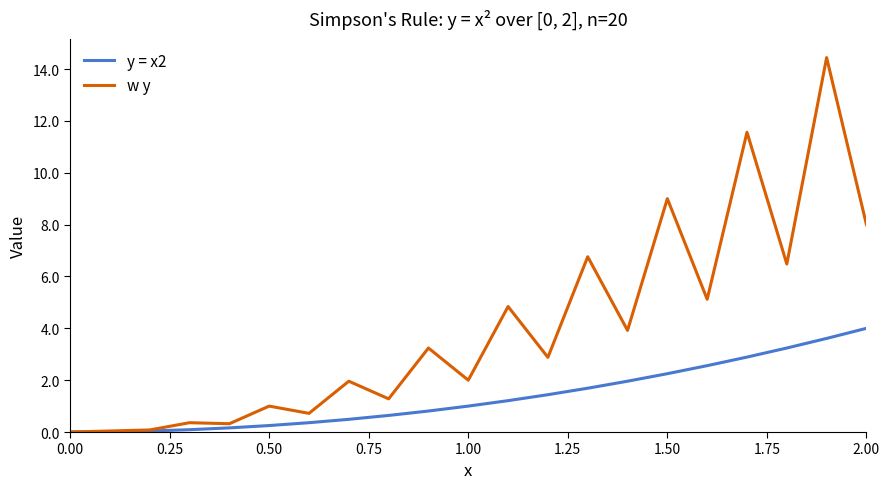

What is the average value of the w y series?

4.0